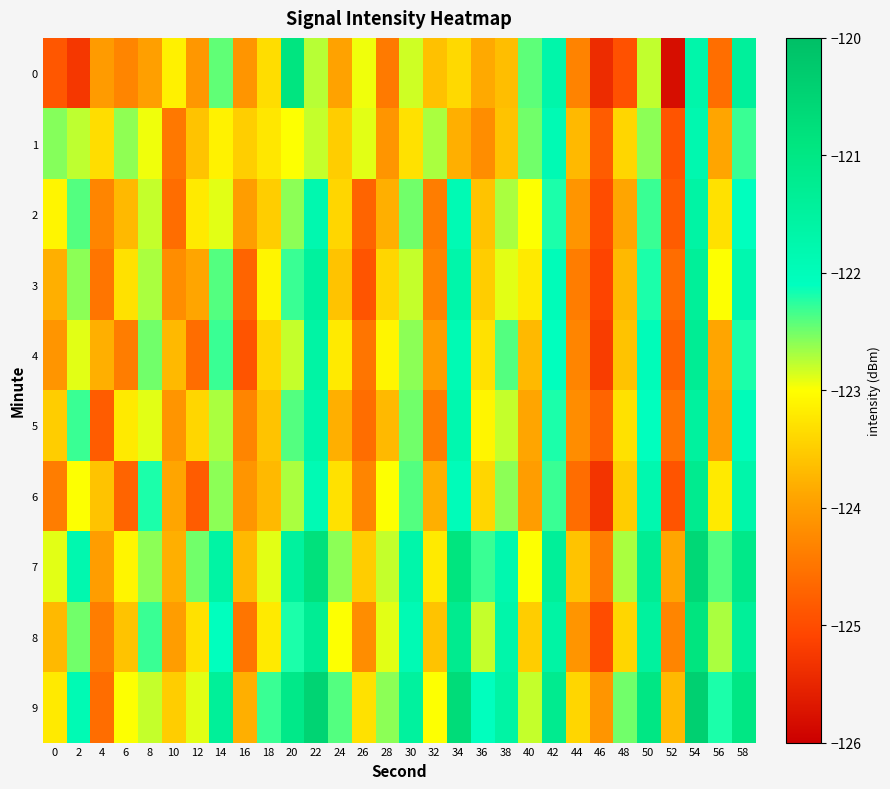

What is the total value across all series at 40?

-1232.0